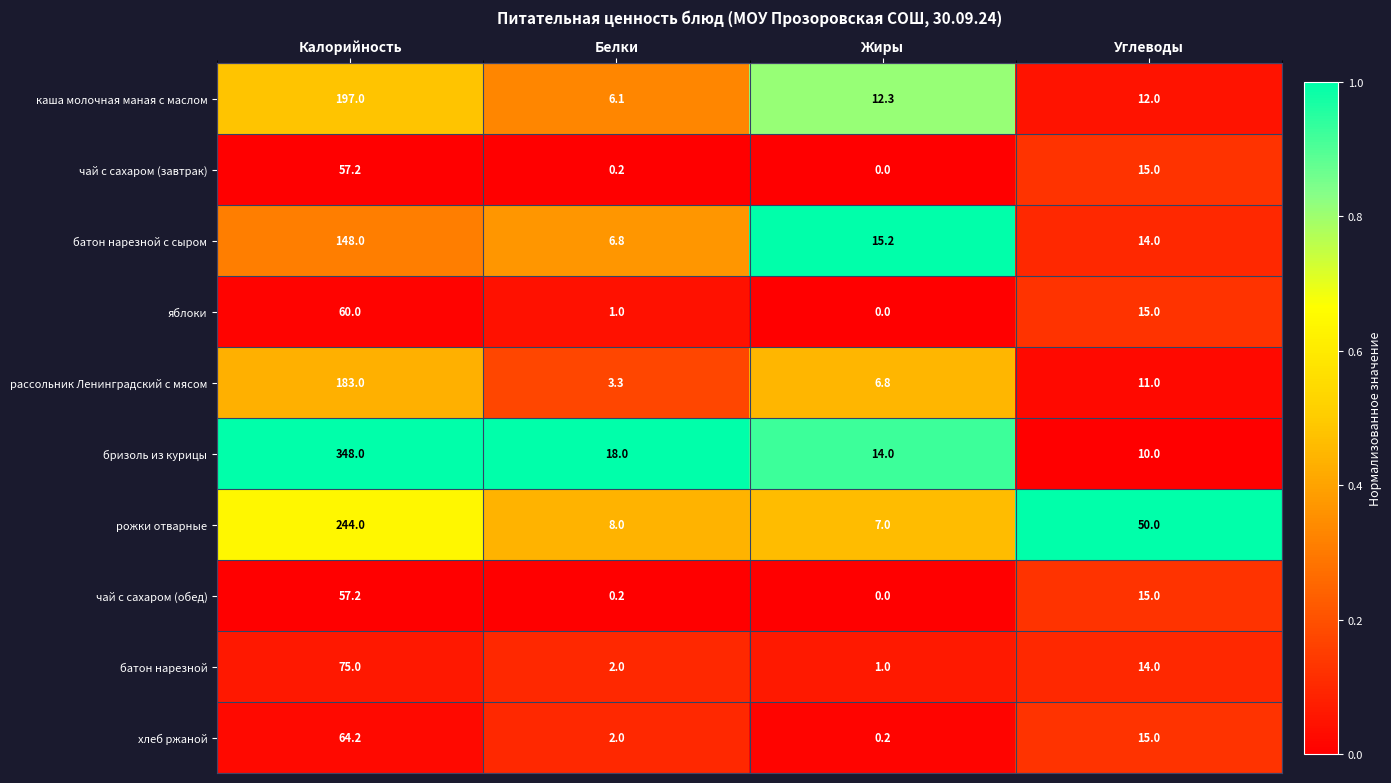

Read the рассольник Ленинградский с мясом value at Углеводы.

11.0